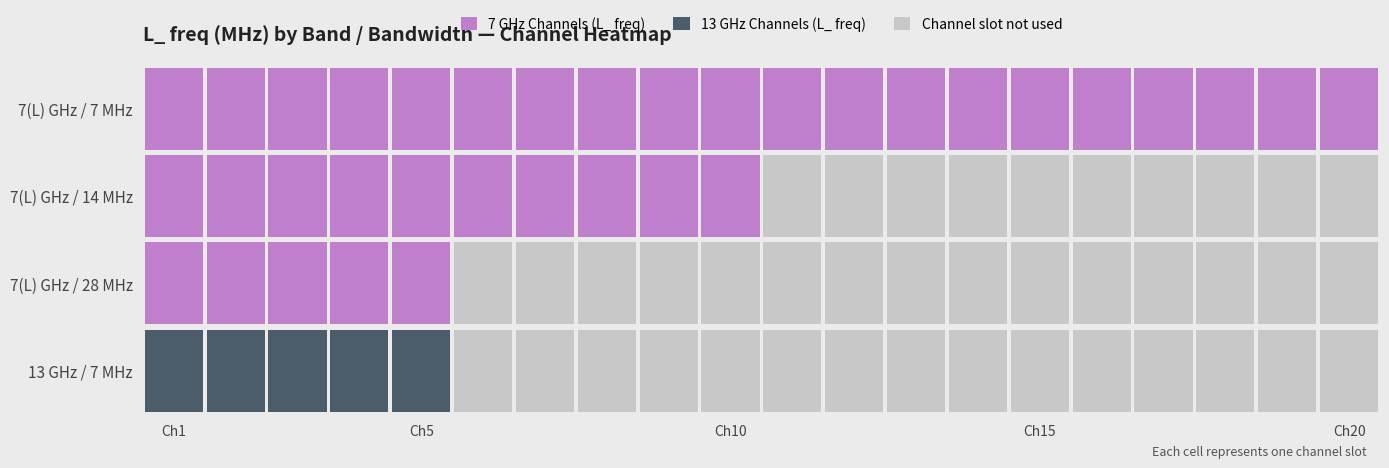

What is the greatest value displayed?

12782.5